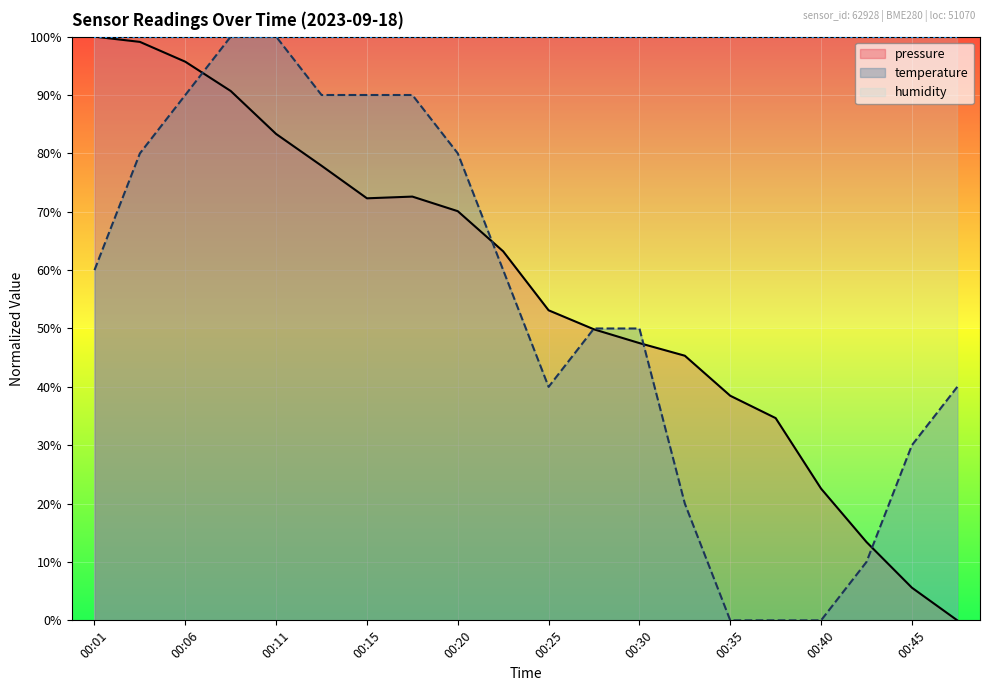

Where does the pressure series first go above 63?

00:01